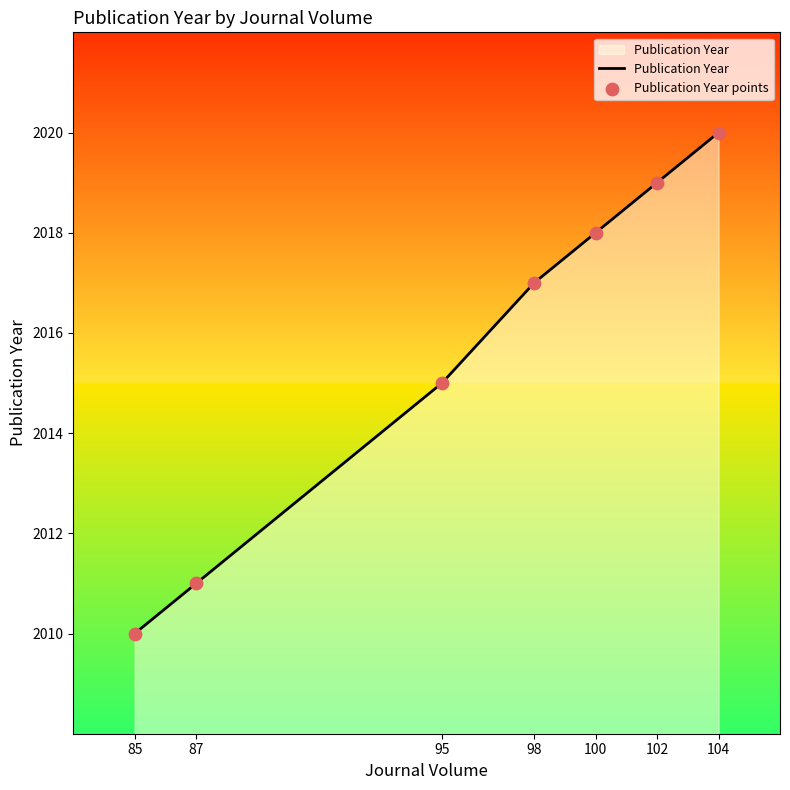

At which category is the sum across all series the highest?

104